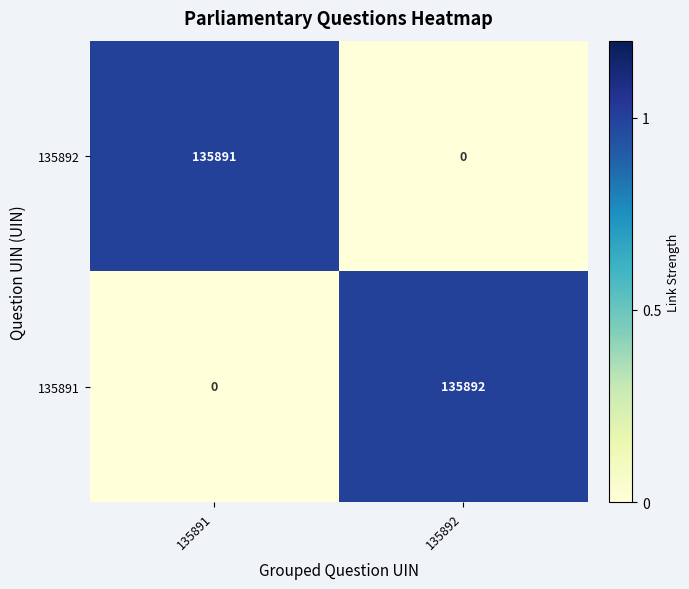

At which category does the chart reach its peak across all series?

135892